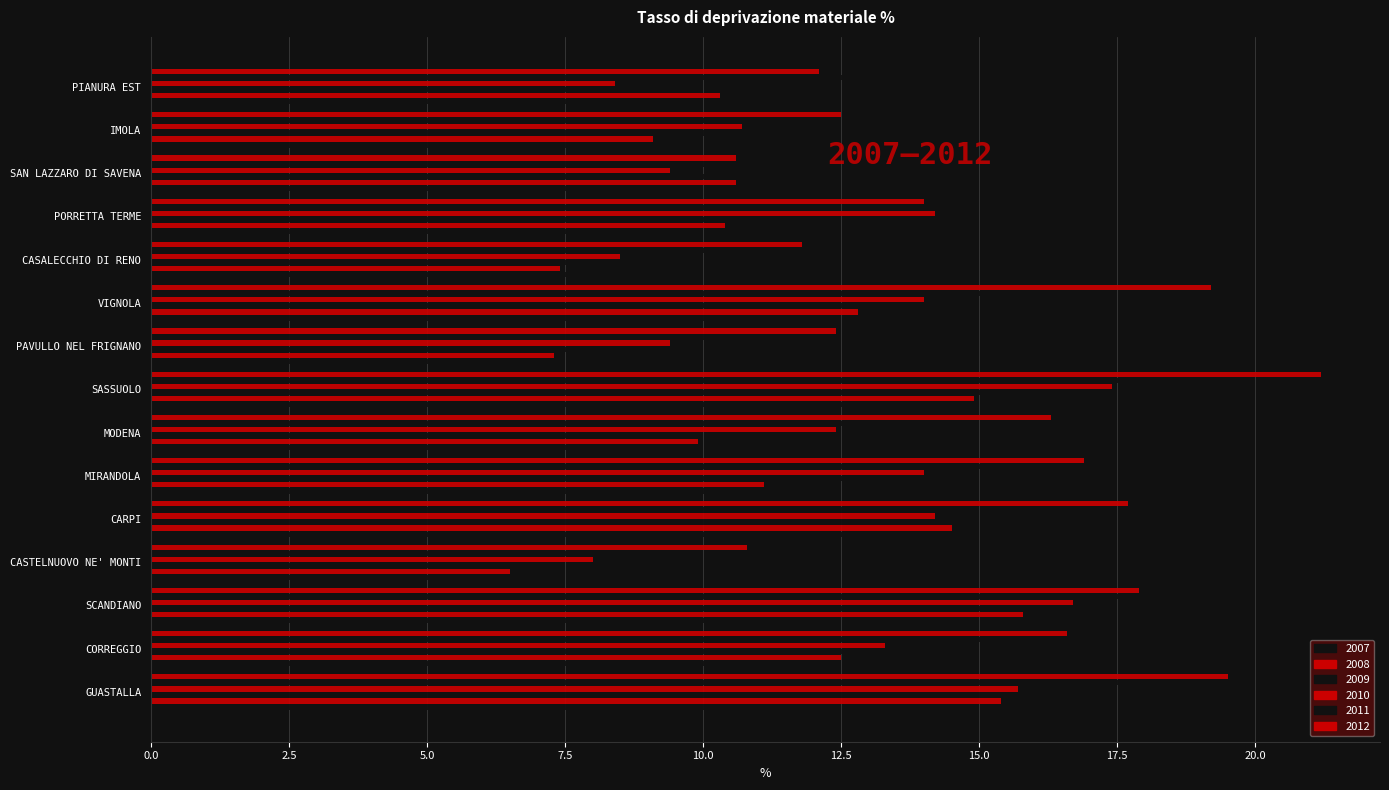

How many distinct data groups are displayed?

6